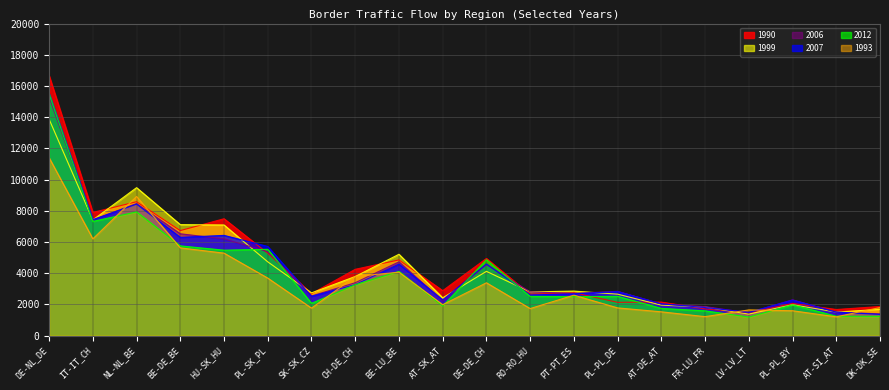

How many data points in 2006 are less than 2840?

10